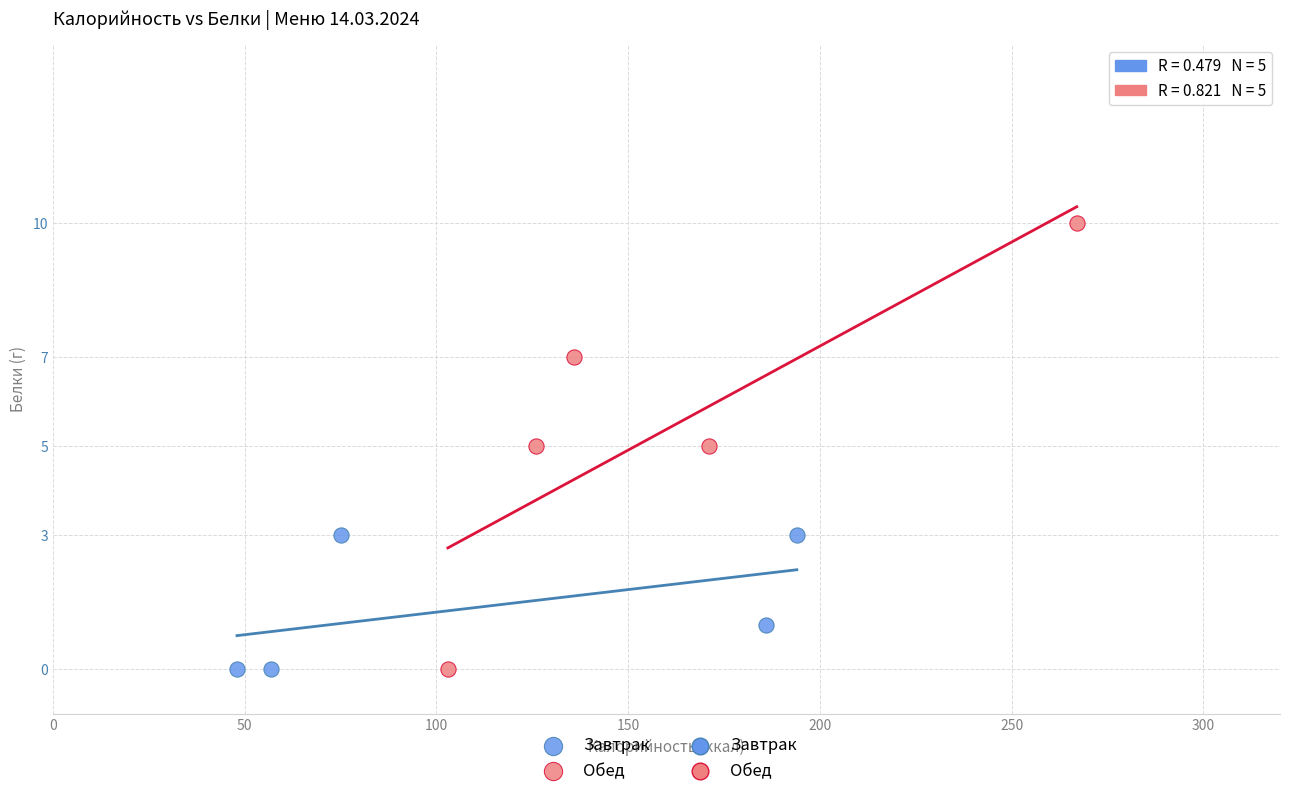

Which series contains the highest Y value?

Обед